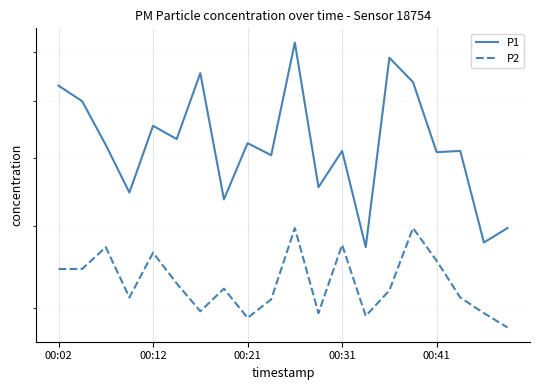

What is the sum of the P2 values at 18 and 11?

7.9